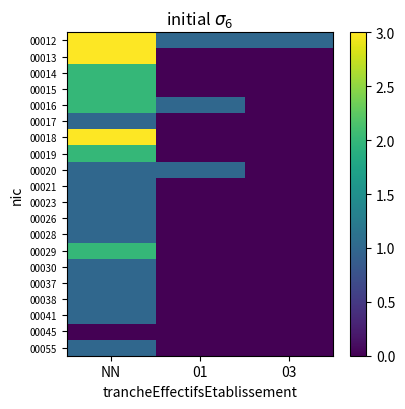

Reading left to right, list all the values displayed in this chart.

00012: NN=3	01=1	03=1
00013: NN=3	01=0	03=0
00014: NN=2	01=0	03=0
00015: NN=2	01=0	03=0
00016: NN=2	01=1	03=0
00017: NN=1	01=0	03=0
00018: NN=3	01=0	03=0
00019: NN=2	01=0	03=0
00020: NN=1	01=1	03=0
00021: NN=1	01=0	03=0
00023: NN=1	01=0	03=0
00026: NN=1	01=0	03=0
00028: NN=1	01=0	03=0
00029: NN=2	01=0	03=0
00030: NN=1	01=0	03=0
00037: NN=1	01=0	03=0
00038: NN=1	01=0	03=0
00041: NN=1	01=0	03=0
00045: NN=0	01=0	03=0
00055: NN=1	01=0	03=0